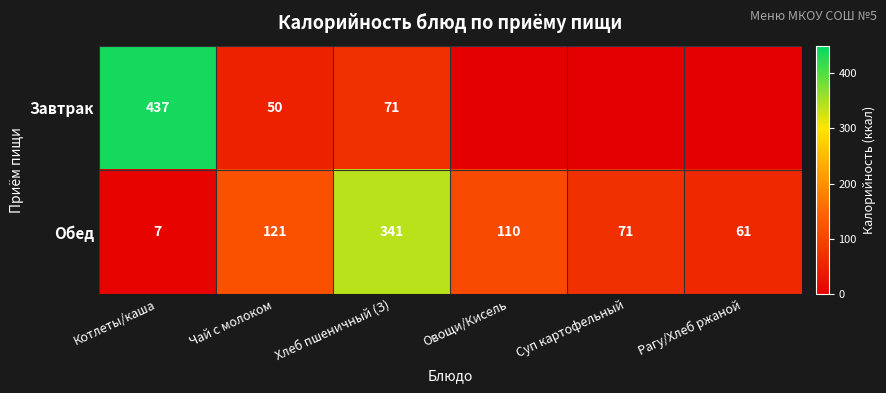

Rank the series at Хлеб пшеничный (З) from highest to lowest value.

Обед, Завтрак